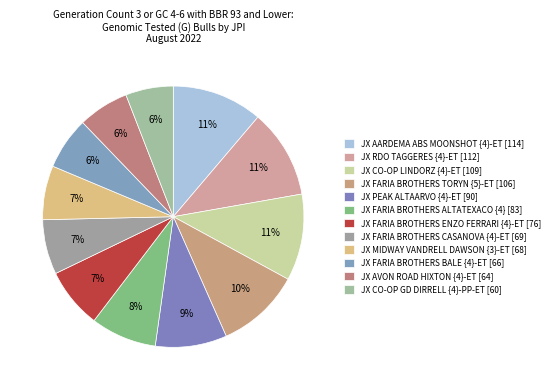

What percentage is the JX FARIA BROTHERS TORYN {5}-ET slice, to the nearest percent?

10%